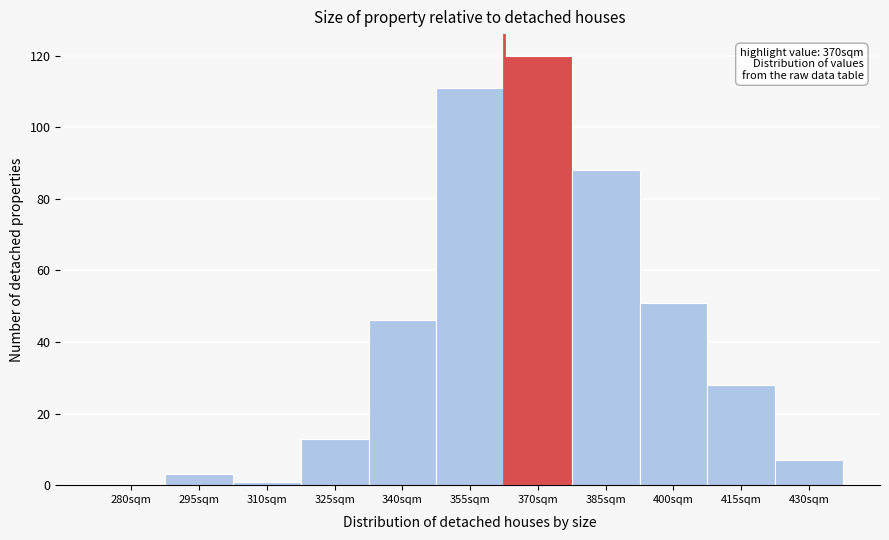

Reading right to left, list all the values displayed in this chart.

430sqm=7	415sqm=28	400sqm=51	385sqm=88	370sqm=120	355sqm=111	340sqm=46	325sqm=13	310sqm=1	295sqm=3	280sqm=0